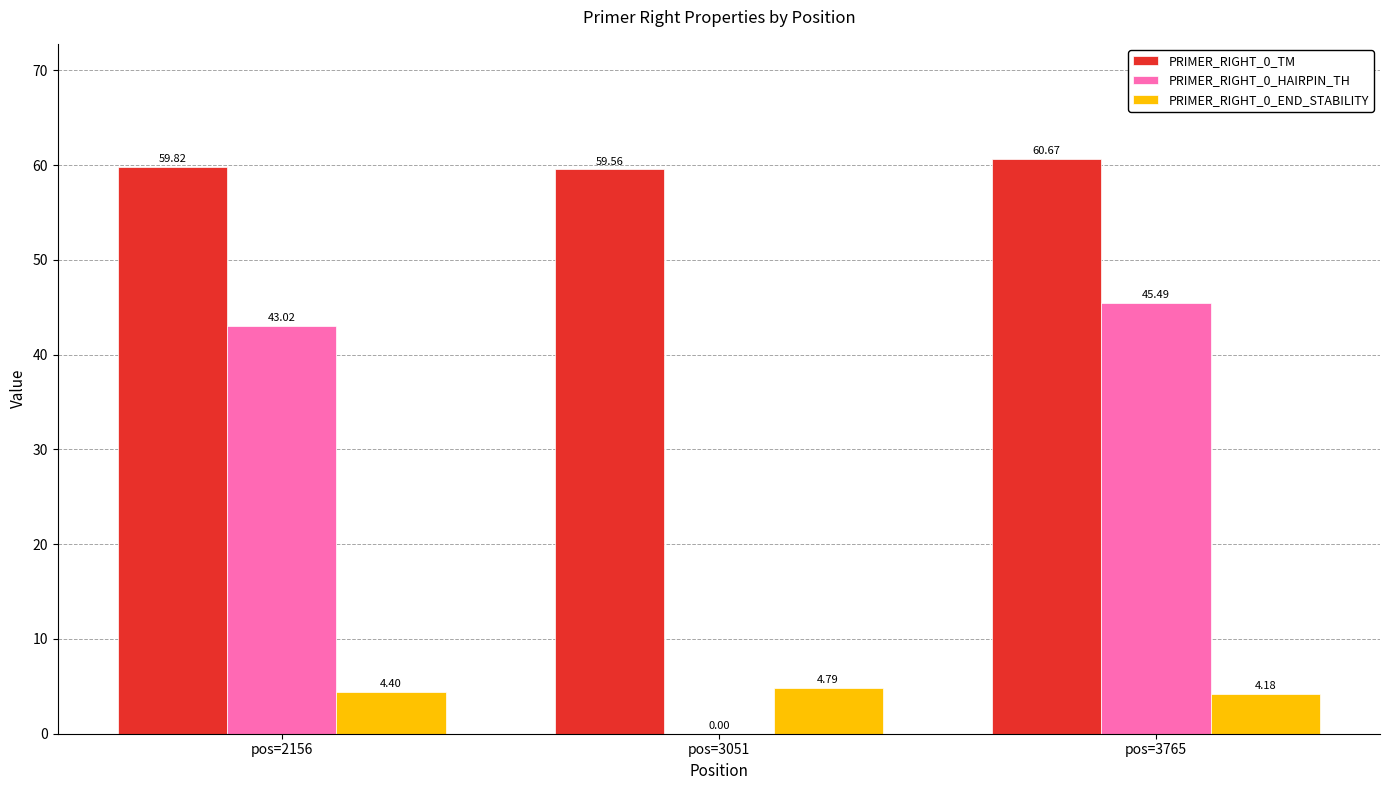

Reading left to right, extract all data points from this chart.

PRIMER_RIGHT_0_TM: 59.8	59.6	60.7
PRIMER_RIGHT_0_HAIRPIN_TH: 43.0	0.0	45.5
PRIMER_RIGHT_0_END_STABILITY: 4.4	4.8	4.2